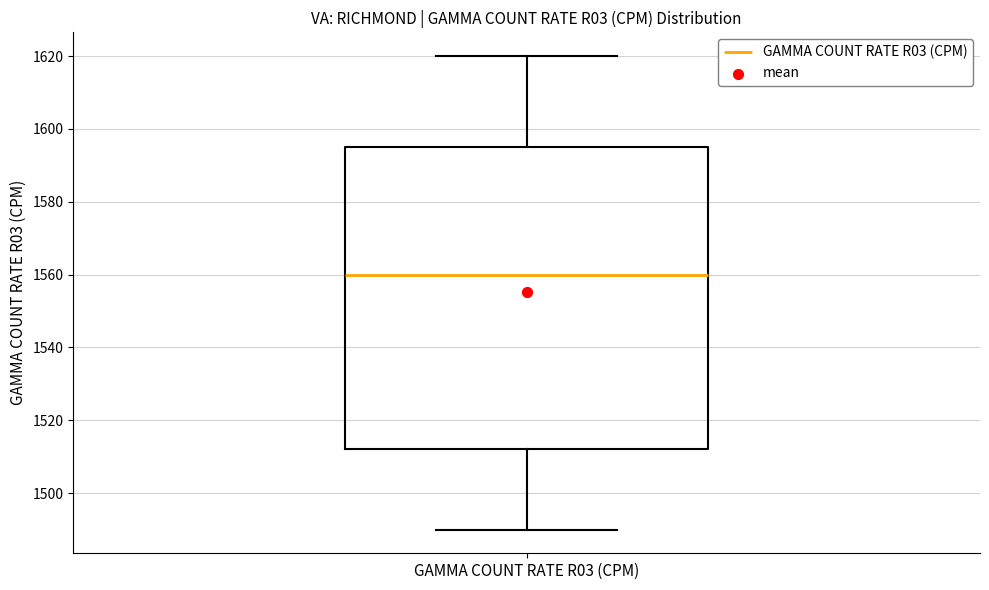

Read this box plot against the y-axis: the position of the median line, the range covered by the box, and the ends of both whiskers. The values are not printed on the chart, so give them approximately, as read against the axis.

median 1560, box 1512 to 1596, whiskers 1490 to 1620